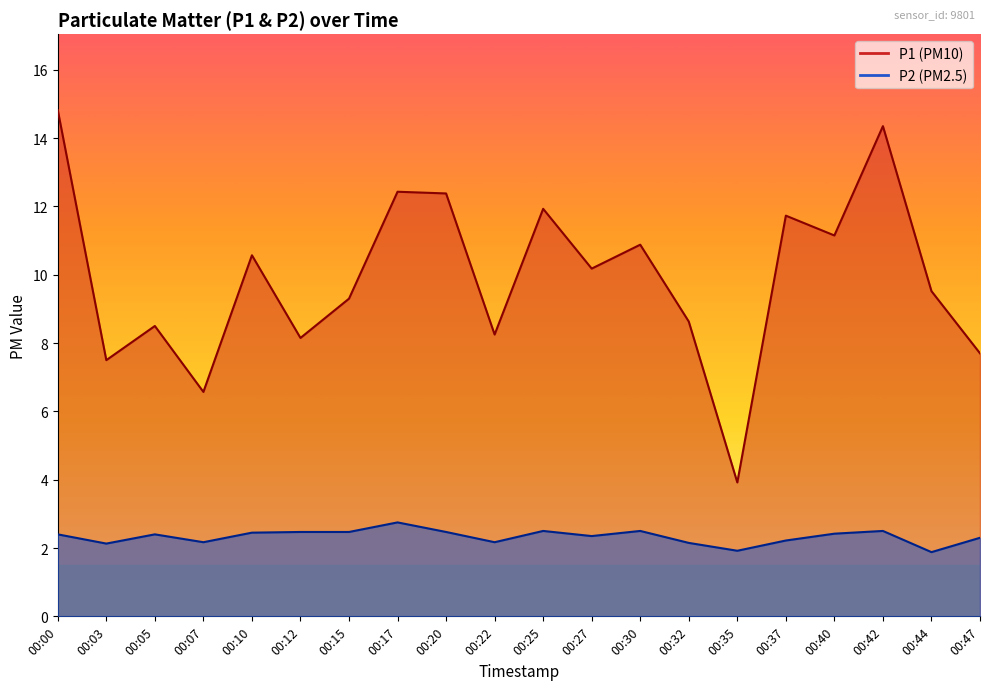

In P2, how many points are higher than both neighbors (excluding endpoints)?

5